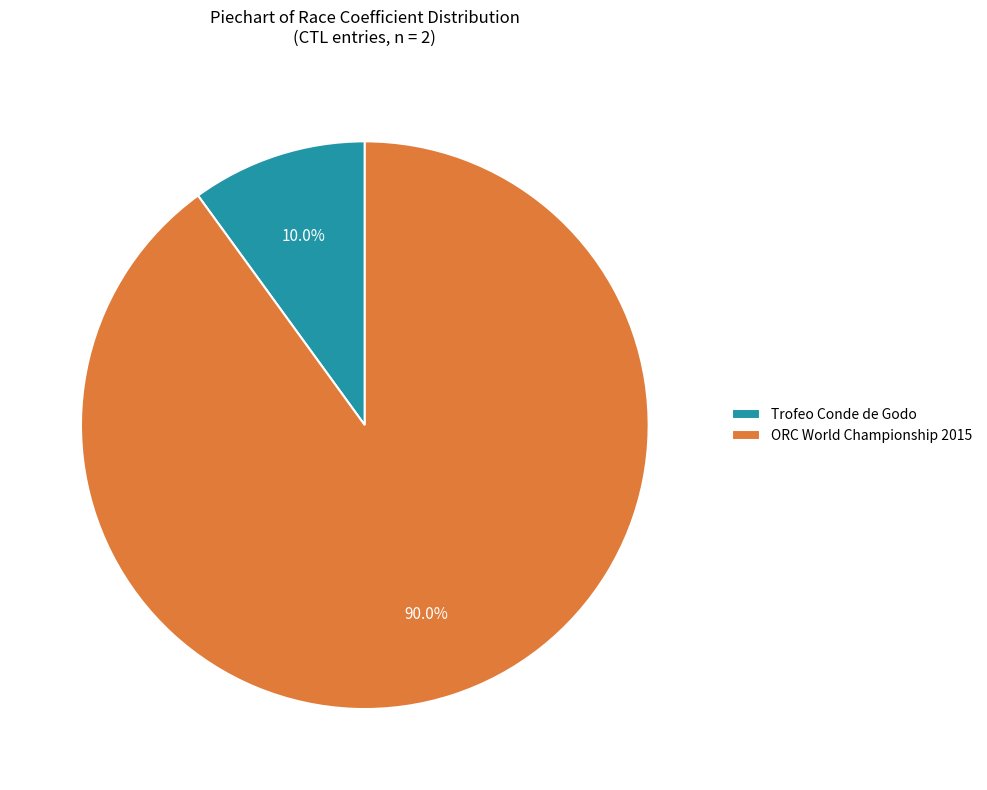

Approximately how many times larger is the value at ORC World Championship 2015 compared to Trofeo Conde de Godo?

9.0